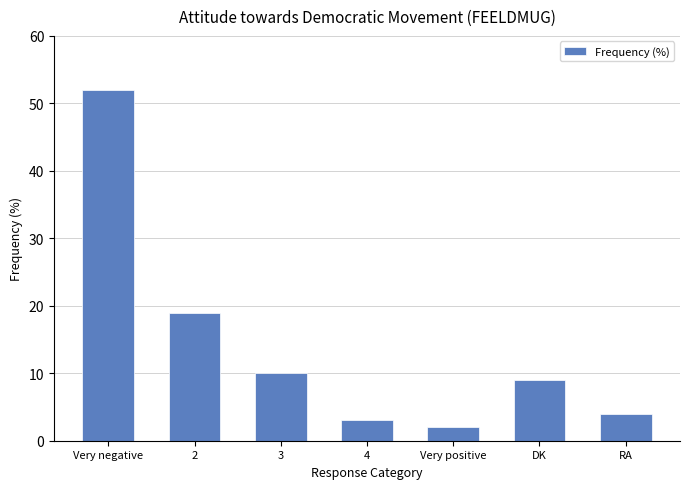

What is the smallest value displayed?

2